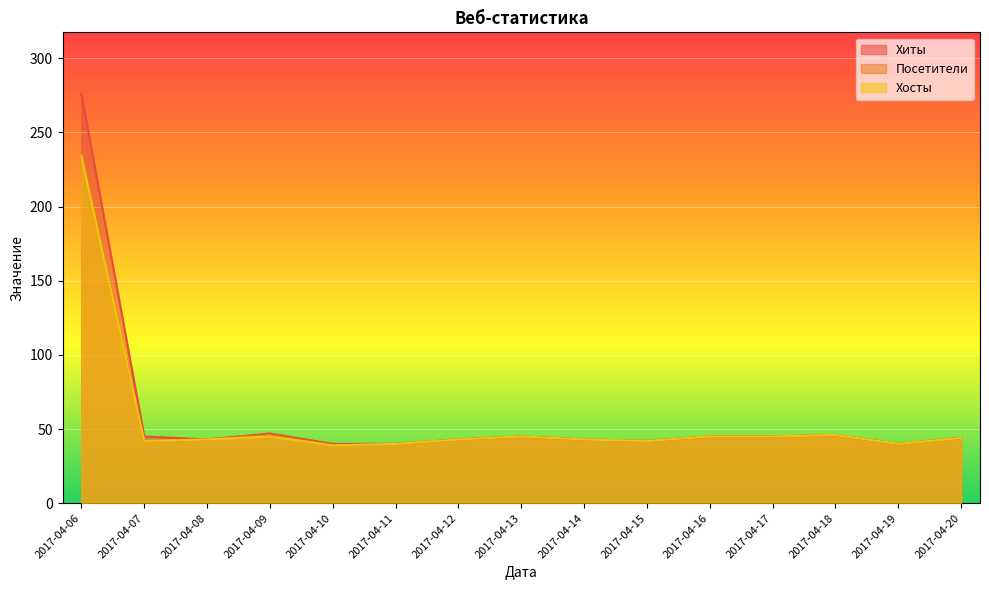

The value of Посетители at 2017-04-18 is 46. True or false?

True